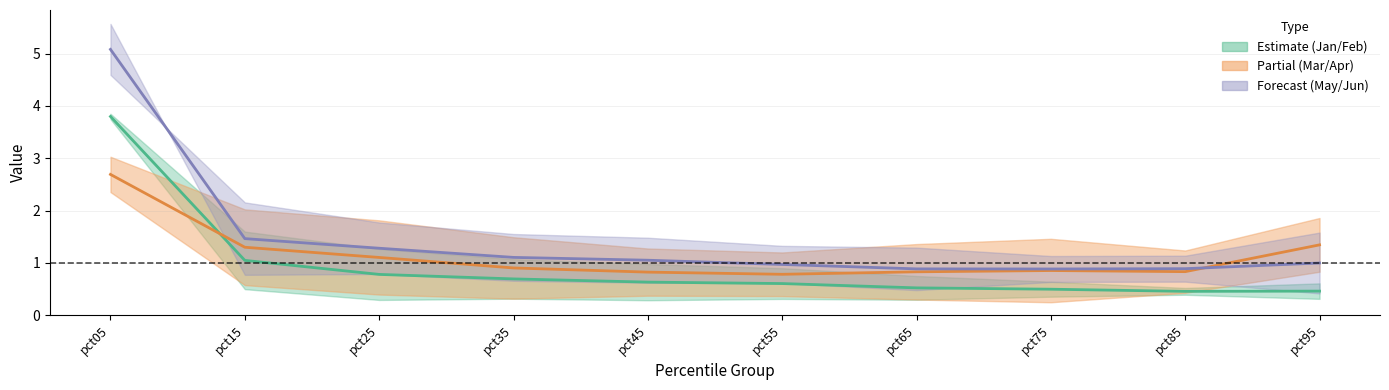

At which label is Feb closest to 2?

pct15